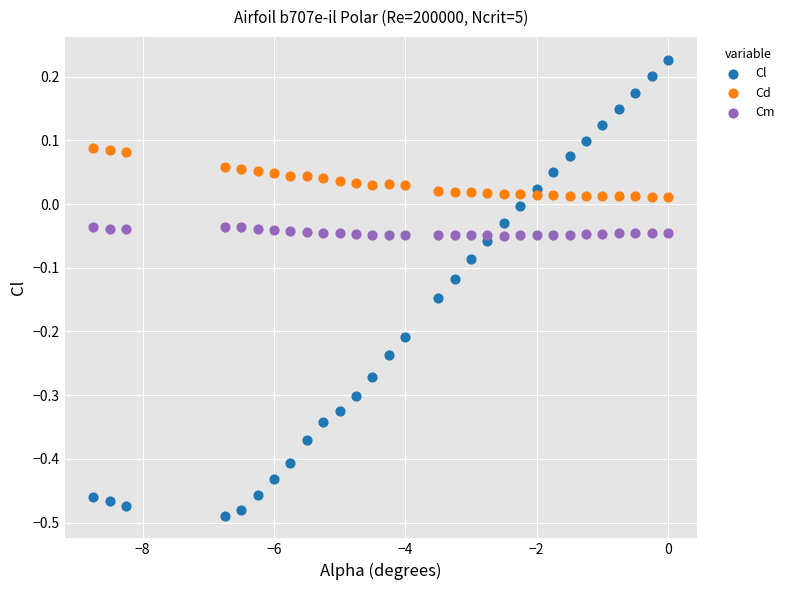

Which series contains the lowest Y value?

Cl